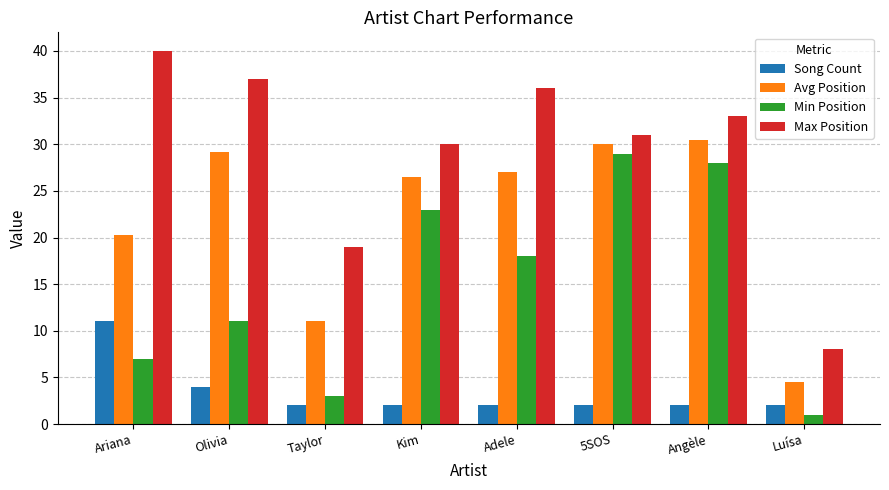

Reading left to right, what are all the values shown in this chart?

Song Count: Ariana=11.0	Olivia=4.0	Taylor=2.0	Kim=2.0	Adele=2.0	5SOS=2.0	Angèle=2.0	Luísa=2.0
Avg Position: Ariana=20.3	Olivia=29.2	Taylor=11.0	Kim=26.5	Adele=27.0	5SOS=30.0	Angèle=30.5	Luísa=4.5
Min Position: Ariana=7.0	Olivia=11.0	Taylor=3.0	Kim=23.0	Adele=18.0	5SOS=29.0	Angèle=28.0	Luísa=1.0
Max Position: Ariana=40.0	Olivia=37.0	Taylor=19.0	Kim=30.0	Adele=36.0	5SOS=31.0	Angèle=33.0	Luísa=8.0